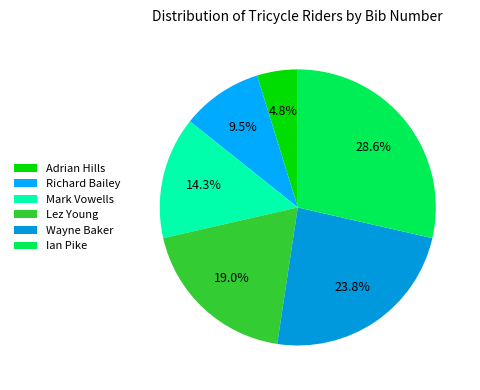

Between Ian Pike and Lez Young, which is larger?

Ian Pike